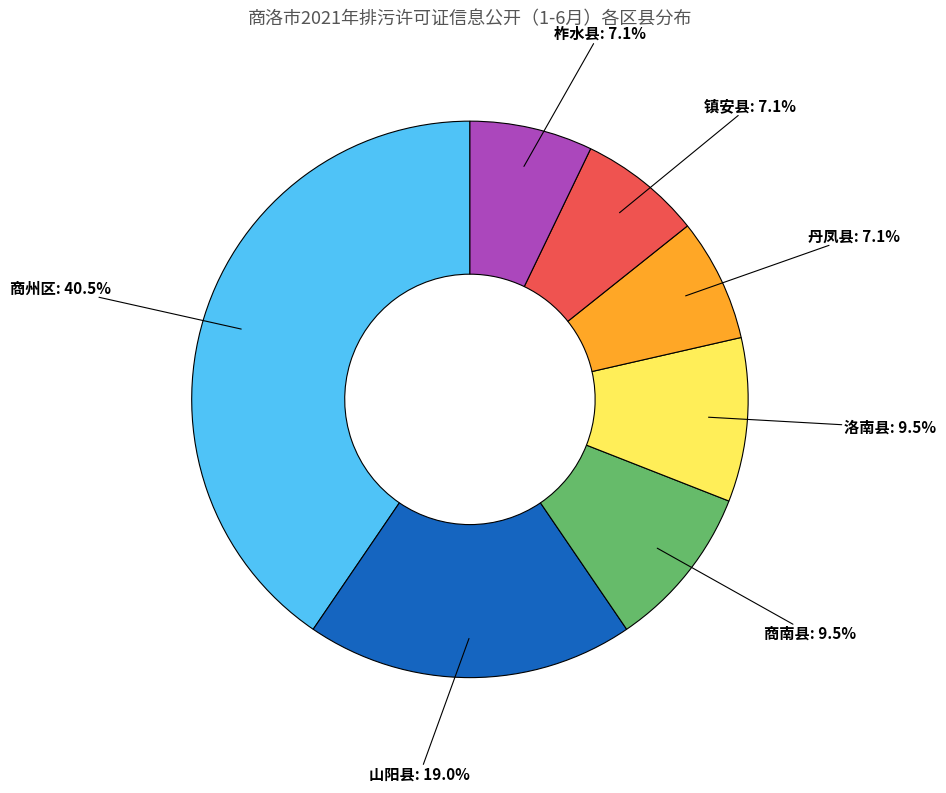

How many slices are in this pie chart?

7